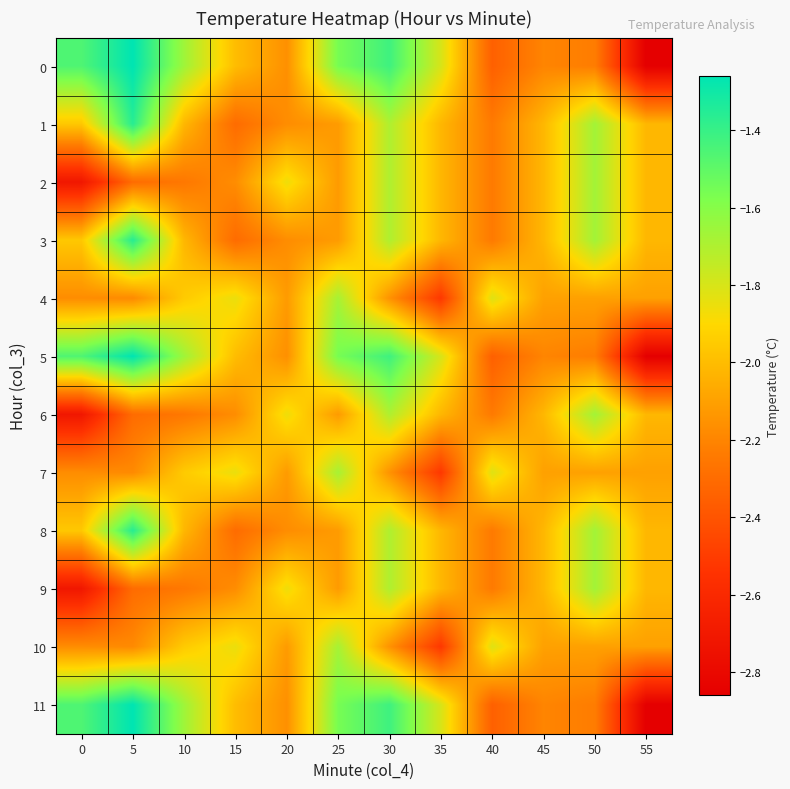

Reading left to right, what are all the values shown in this chart?

0: 0=-1.5	5=-1.3	10=-1.7	15=-2.0	20=-2.2	25=-1.6	30=-1.4	35=-1.8	40=-2.4	45=-2.2	50=-2.2	55=-2.9
1: 0=-2.0	5=-1.4	10=-2.0	15=-2.3	20=-2.2	25=-2.1	30=-1.7	35=-2.0	40=-2.2	45=-2.0	50=-1.7	55=-2.0
2: 0=-2.7	5=-2.3	10=-2.2	15=-2.2	20=-1.9	25=-2.1	30=-1.7	35=-2.0	40=-2.2	45=-2.0	50=-1.7	55=-2.0
3: 0=-2.0	5=-1.4	10=-2.0	15=-2.3	20=-2.2	25=-2.1	30=-1.7	35=-2.0	40=-2.2	45=-2.0	50=-1.7	55=-2.0
4: 0=-2.2	5=-2.2	10=-1.9	15=-1.9	20=-2.1	25=-1.7	30=-2.1	35=-2.5	40=-1.8	45=-2.1	50=-2.1	55=-2.1
5: 0=-1.5	5=-1.3	10=-1.7	15=-2.0	20=-2.2	25=-1.6	30=-1.4	35=-1.8	40=-2.4	45=-2.2	50=-2.2	55=-2.9
6: 0=-2.7	5=-2.3	10=-2.2	15=-2.2	20=-1.9	25=-2.1	30=-1.7	35=-2.0	40=-2.2	45=-2.0	50=-1.7	55=-2.0
7: 0=-2.2	5=-2.2	10=-1.9	15=-1.9	20=-2.1	25=-1.7	30=-2.1	35=-2.5	40=-1.8	45=-2.1	50=-2.1	55=-2.1
8: 0=-2.0	5=-1.4	10=-2.0	15=-2.3	20=-2.2	25=-2.1	30=-1.7	35=-2.0	40=-2.2	45=-2.0	50=-1.7	55=-2.0
9: 0=-2.7	5=-2.3	10=-2.2	15=-2.2	20=-1.9	25=-2.1	30=-1.7	35=-2.0	40=-2.2	45=-2.0	50=-1.7	55=-2.0
10: 0=-2.2	5=-2.2	10=-1.9	15=-1.9	20=-2.1	25=-1.7	30=-2.1	35=-2.5	40=-1.8	45=-2.1	50=-2.1	55=-2.1
11: 0=-1.5	5=-1.3	10=-1.7	15=-2.0	20=-2.2	25=-1.6	30=-1.4	35=-1.8	40=-2.4	45=-2.2	50=-2.2	55=-2.9